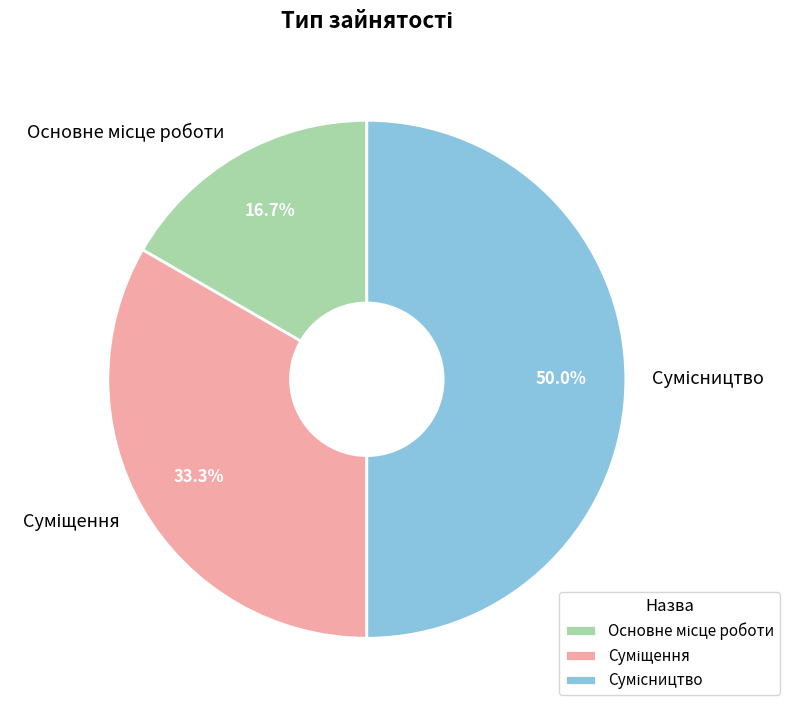

Does any single category account for the majority?

No